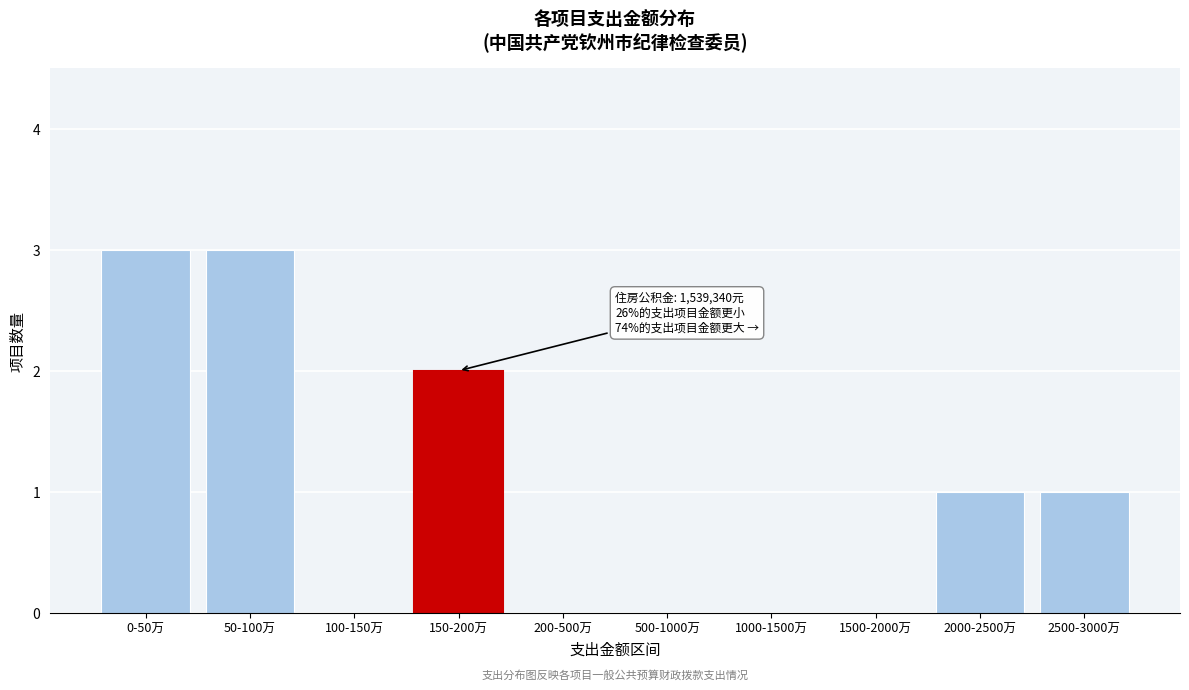

Reading left to right, what are all the values shown in this chart?

0-50万=3	50-100万=3	100-150万=0	150-200万=2	200-500万=0	500-1000万=0	1000-1500万=0	1500-2000万=0	2000-2500万=1	2500-3000万=1